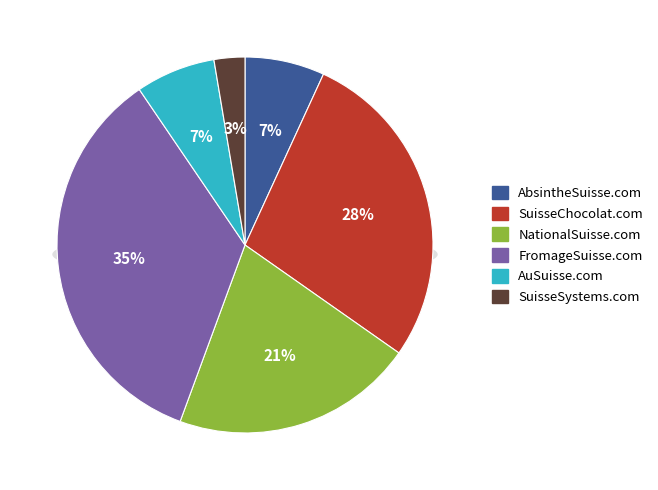

Does NationalSuisse.com account for over 50% of the chart?

No